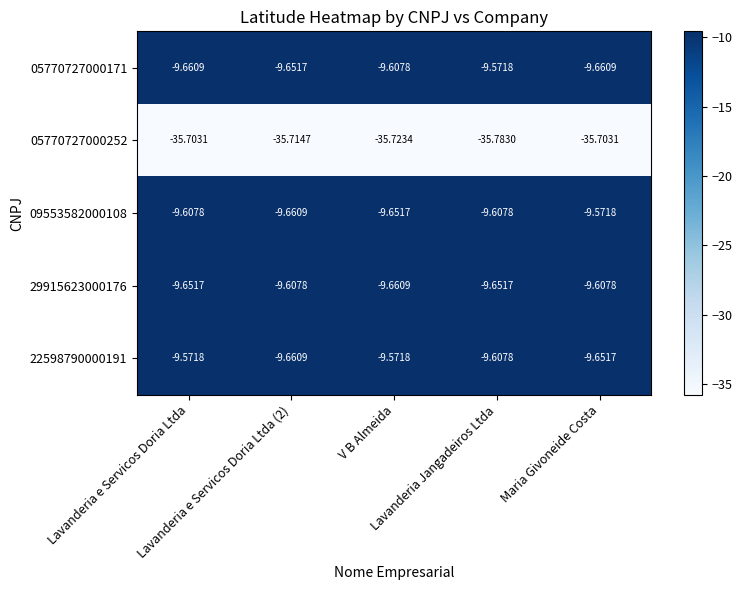

How many categories are shown in the chart?

5